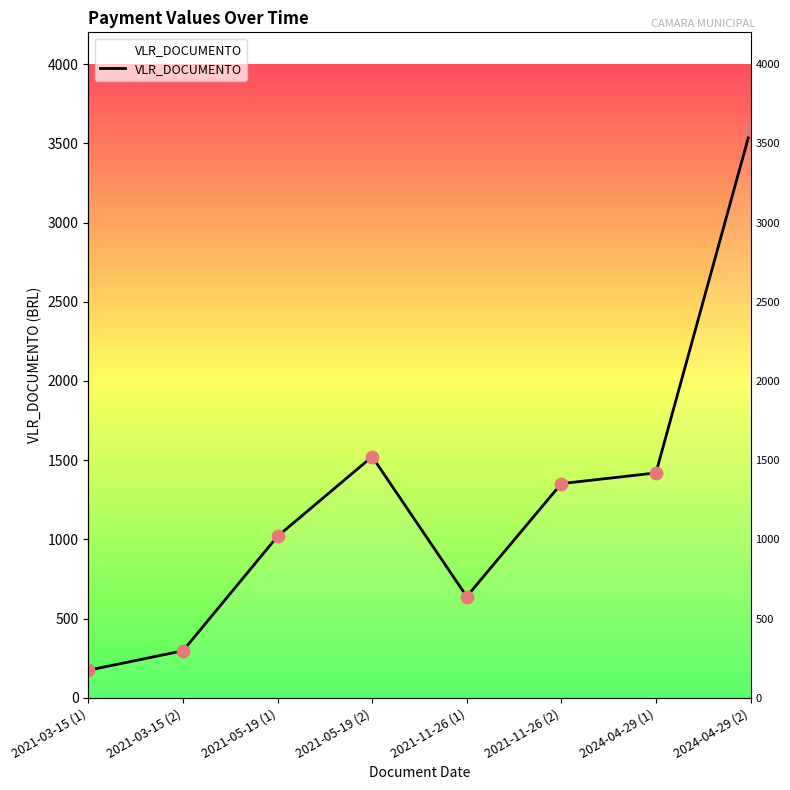

What is the ratio of the value at 2021-11-26 (2) to the value at 2021-03-15 (1)?

7.7